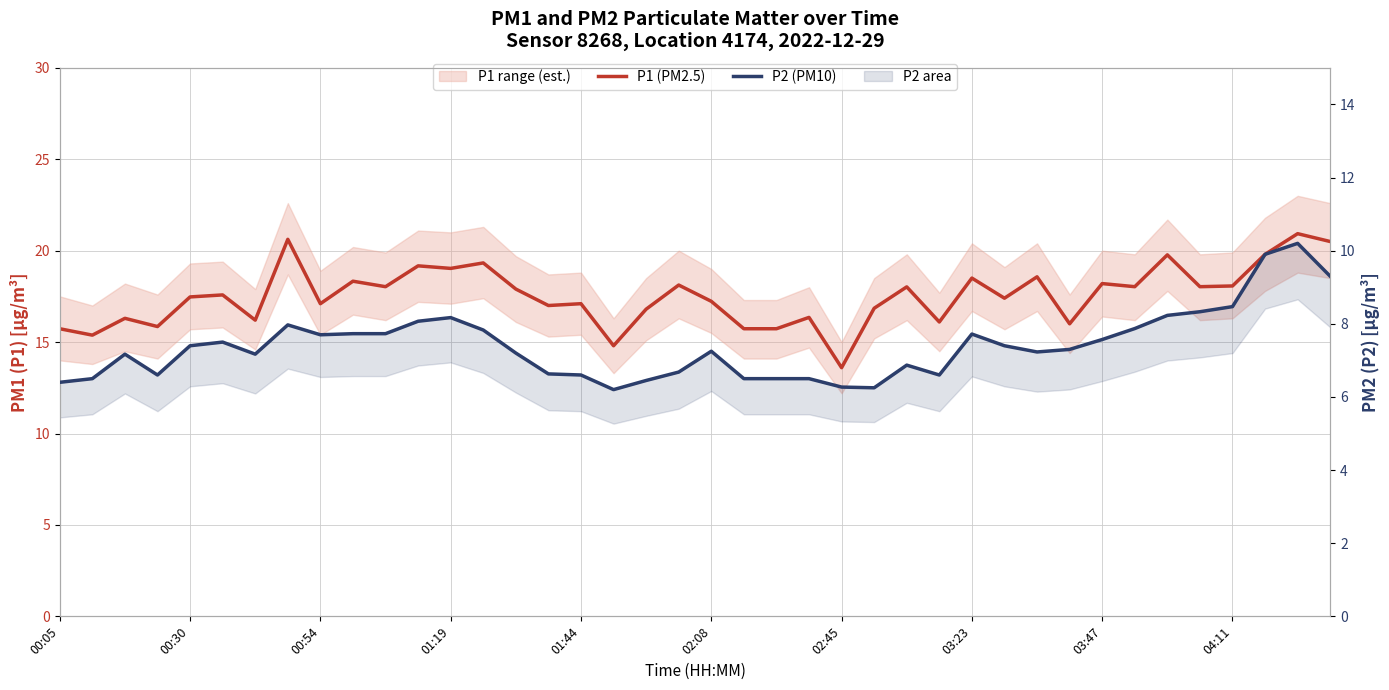

What is the difference between the second highest and second lowest values in the P1 (PM2.5) series?

5.8